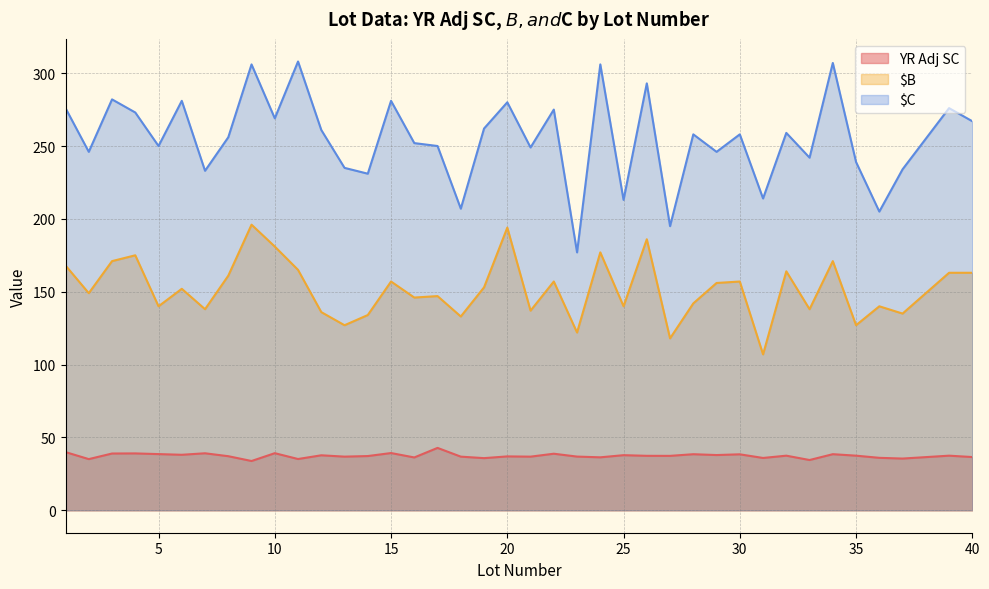

The YR Adj SC series shows 65.5 at 32. True or false?

False